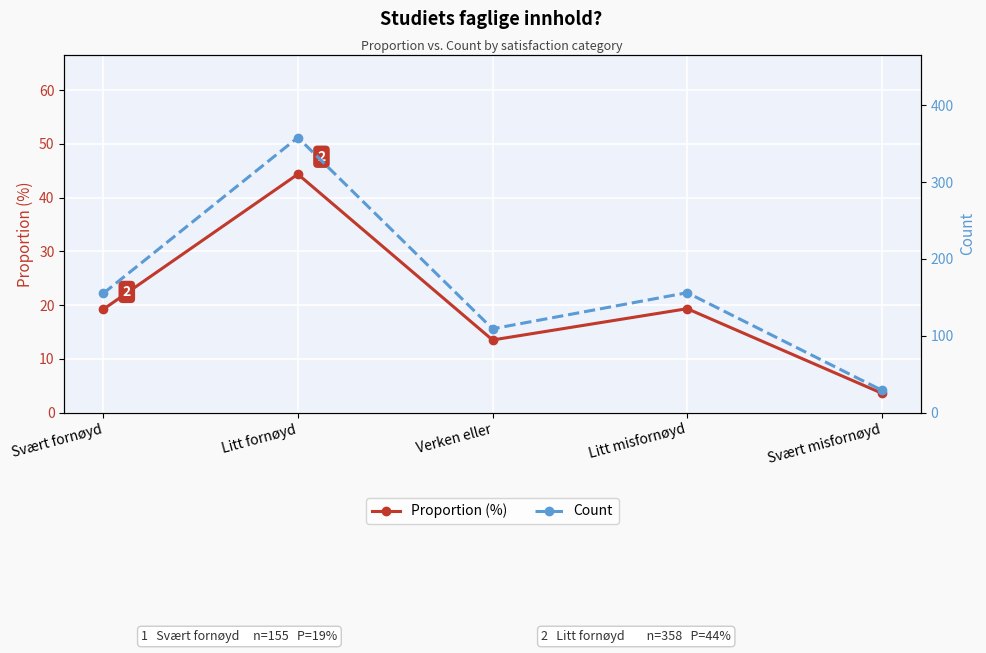

What is the average value of the Proportion (%) series?

20.0